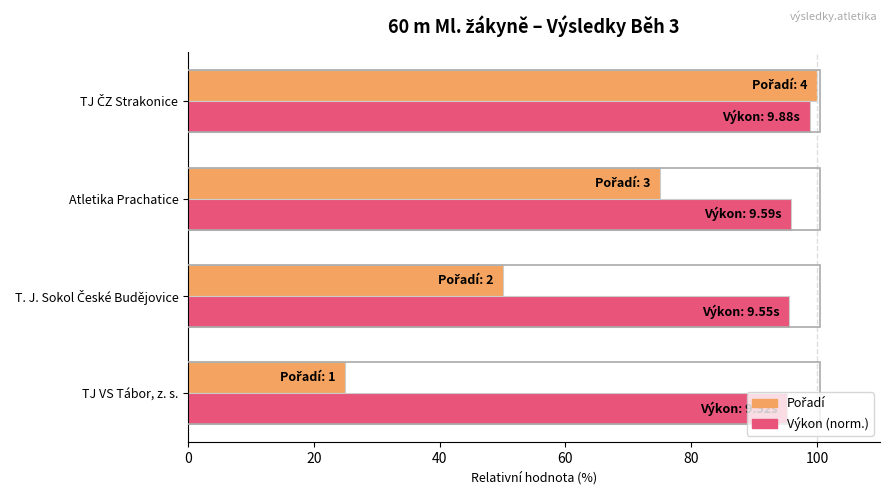

What is the greatest value displayed?

100.0